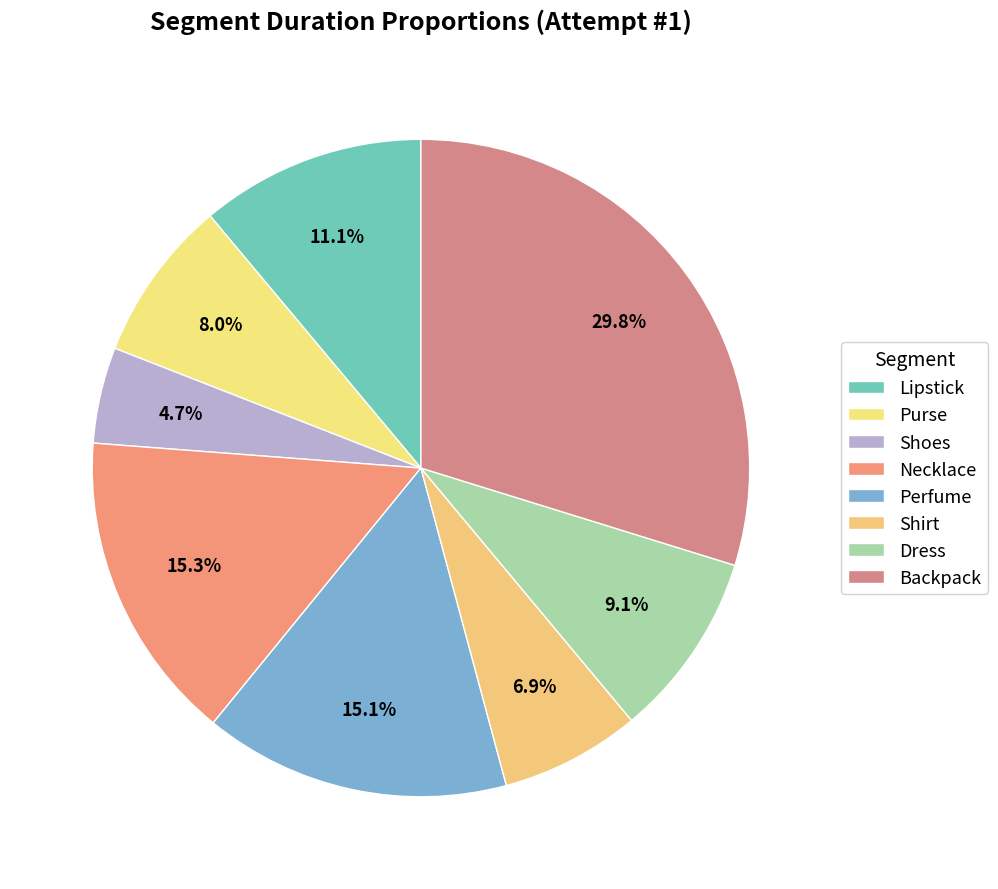

Do Dress and Purse together represent more than half of the pie?

No